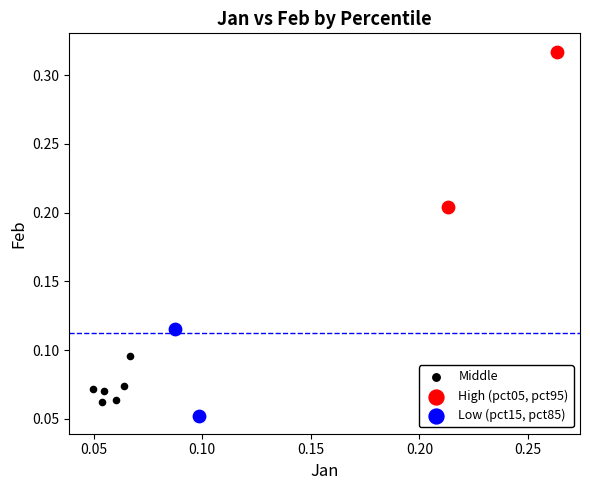

What are all the series names shown in the legend?

Middle, High (pct05, pct95), Low (pct15, pct85)